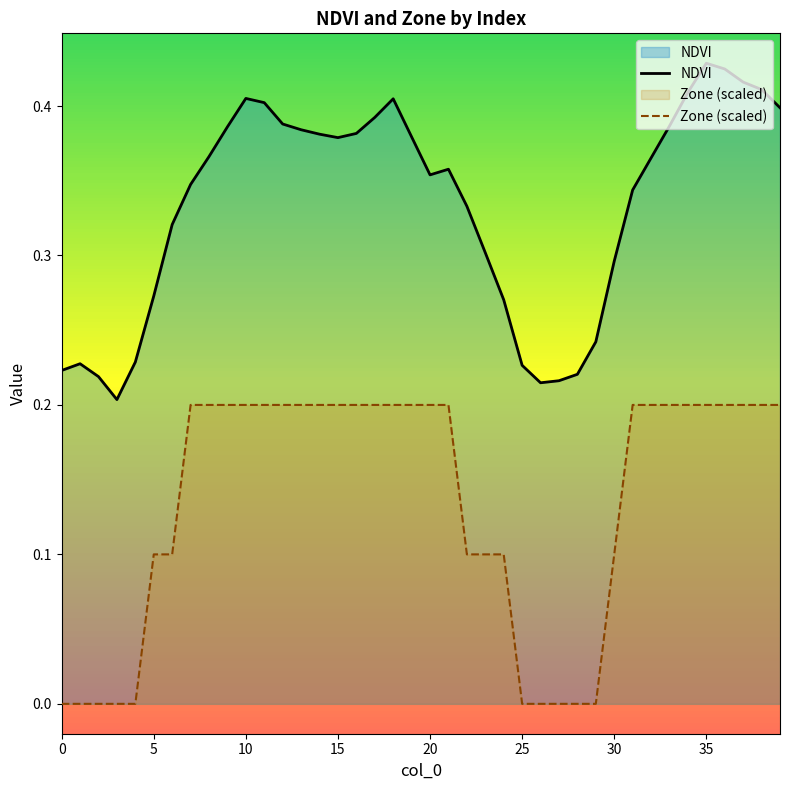

At how many categories does at least one series exceed 0?

40